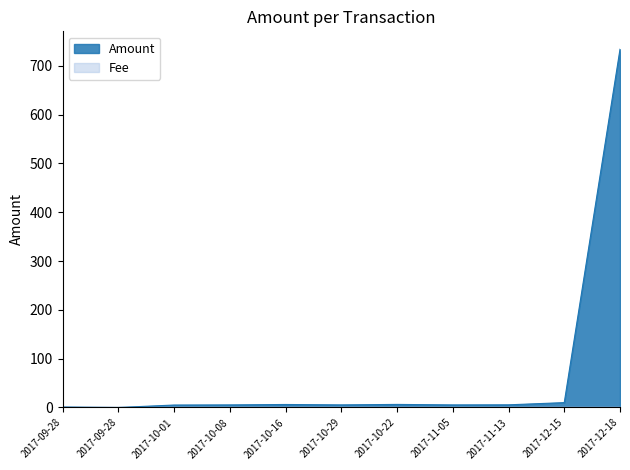

Reading left to right, transcribe all the data shown in this chart.

1.0	0.0	5.0	5.3	6.2	5.3	6.3	5.3	5.5	10.0	733.9